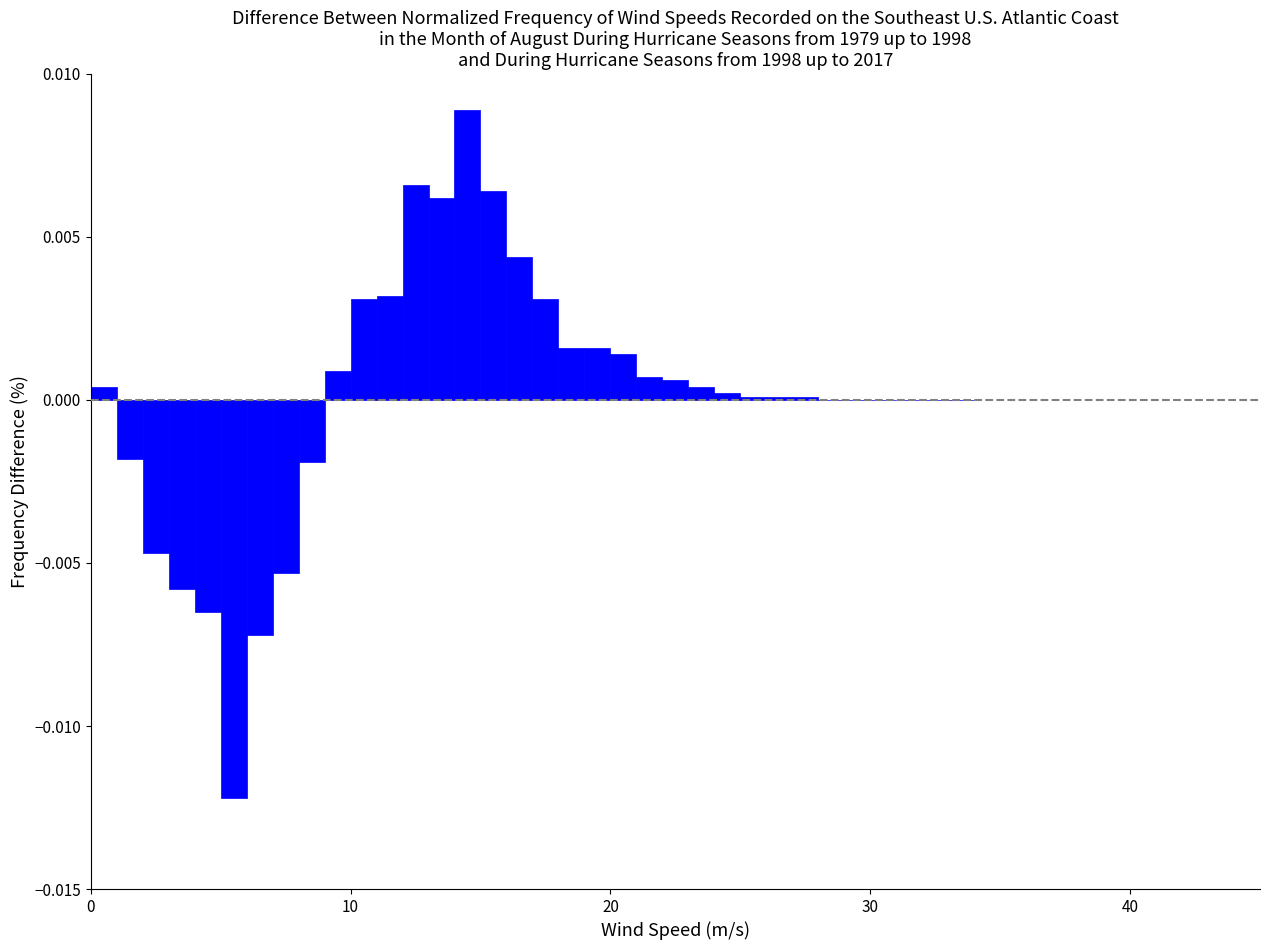

Read against the x-axis, roughly where is the centre of the tallest bar?

15